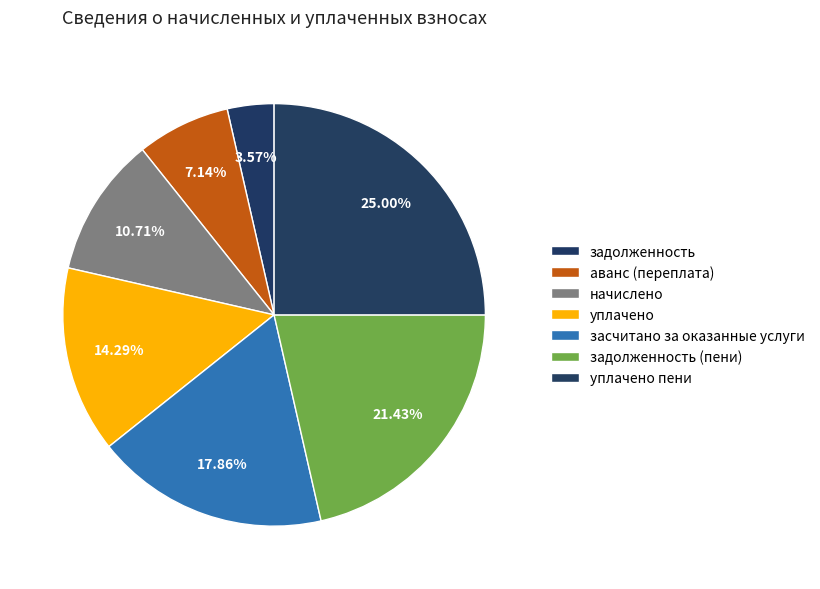

Count the number of slices in the pie.

7